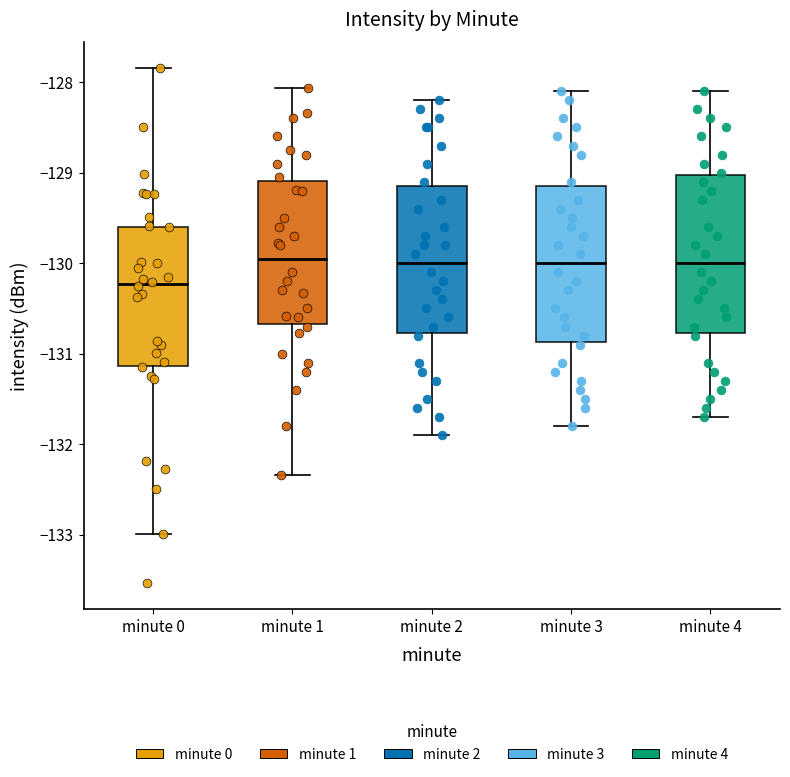

Which box has the lowest median line?

minute 0